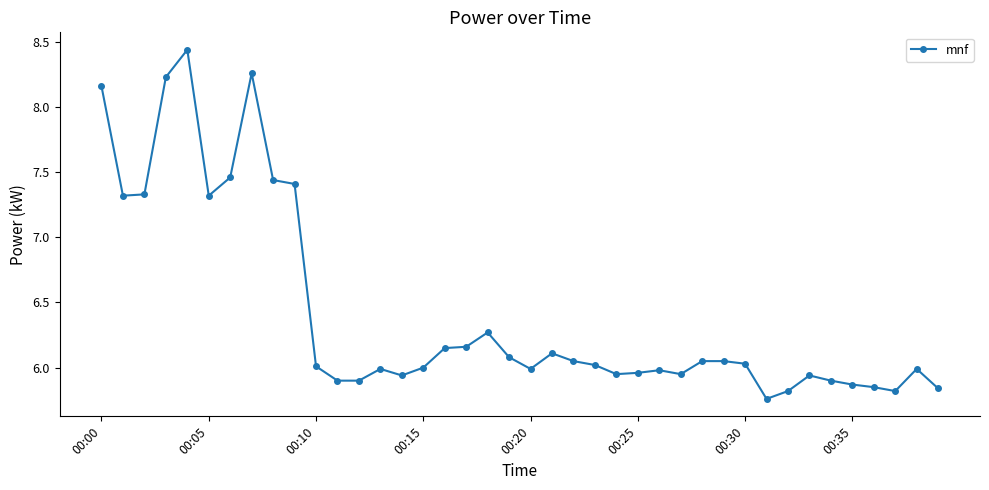

What is the sum of all values?

256.7